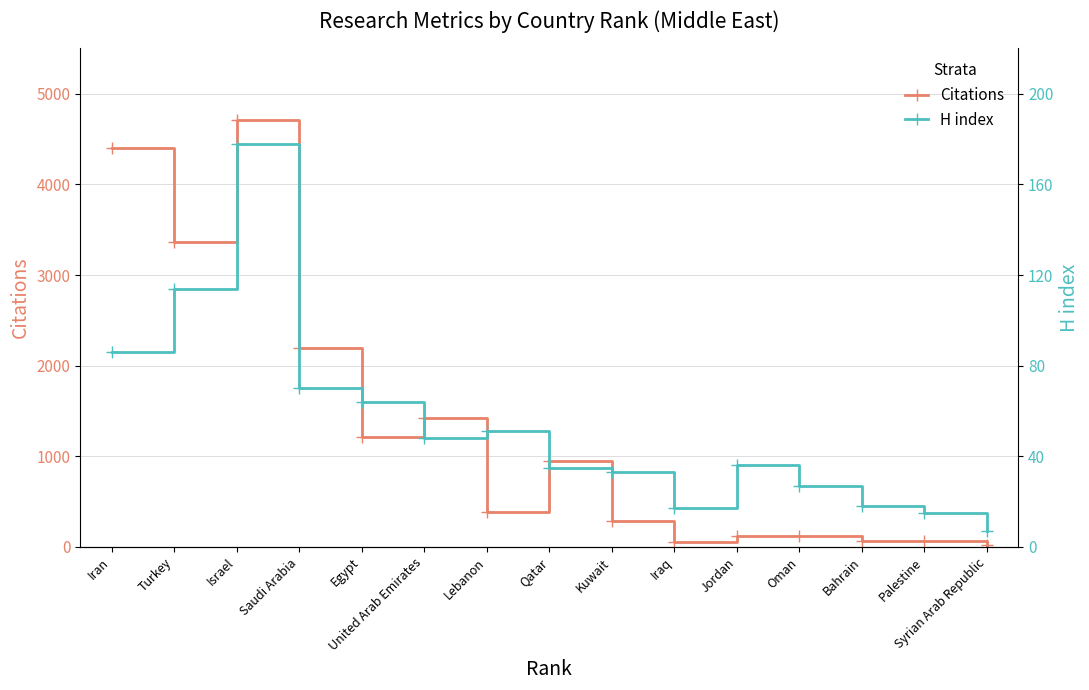

What position from the left is Jordan?

11